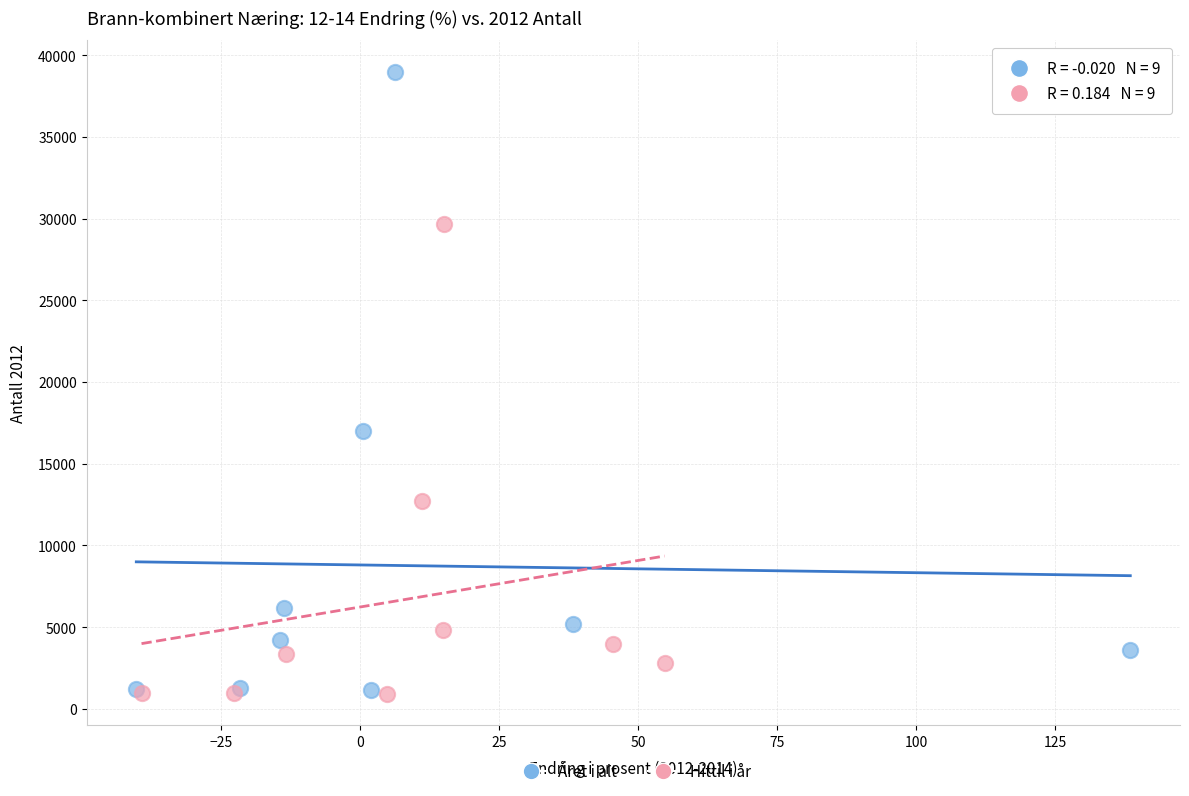

Which series contains the highest Y value?

Året i alt